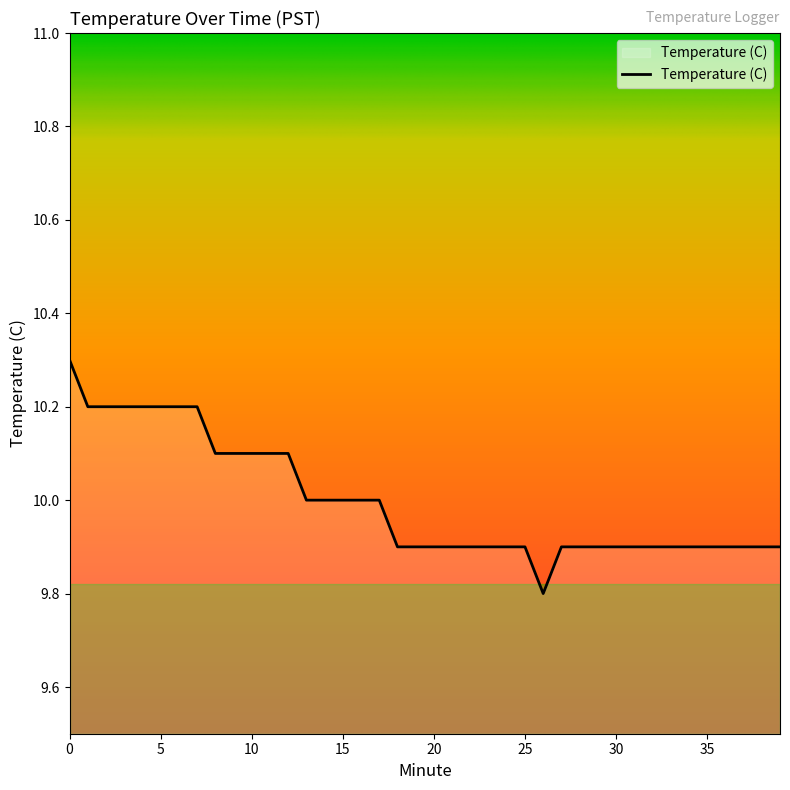

What is the greatest value displayed?

10.3